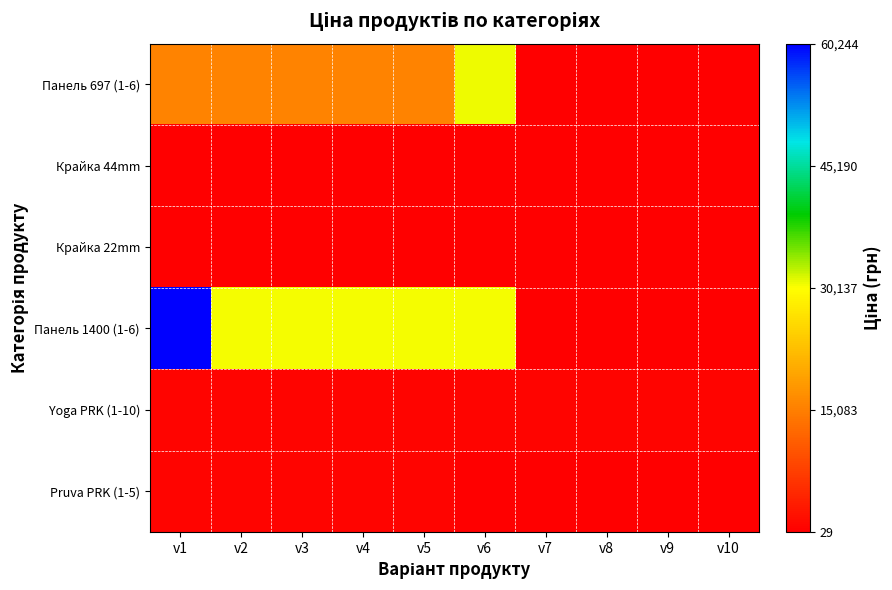

At which category is the sum across all series the highest?

v1